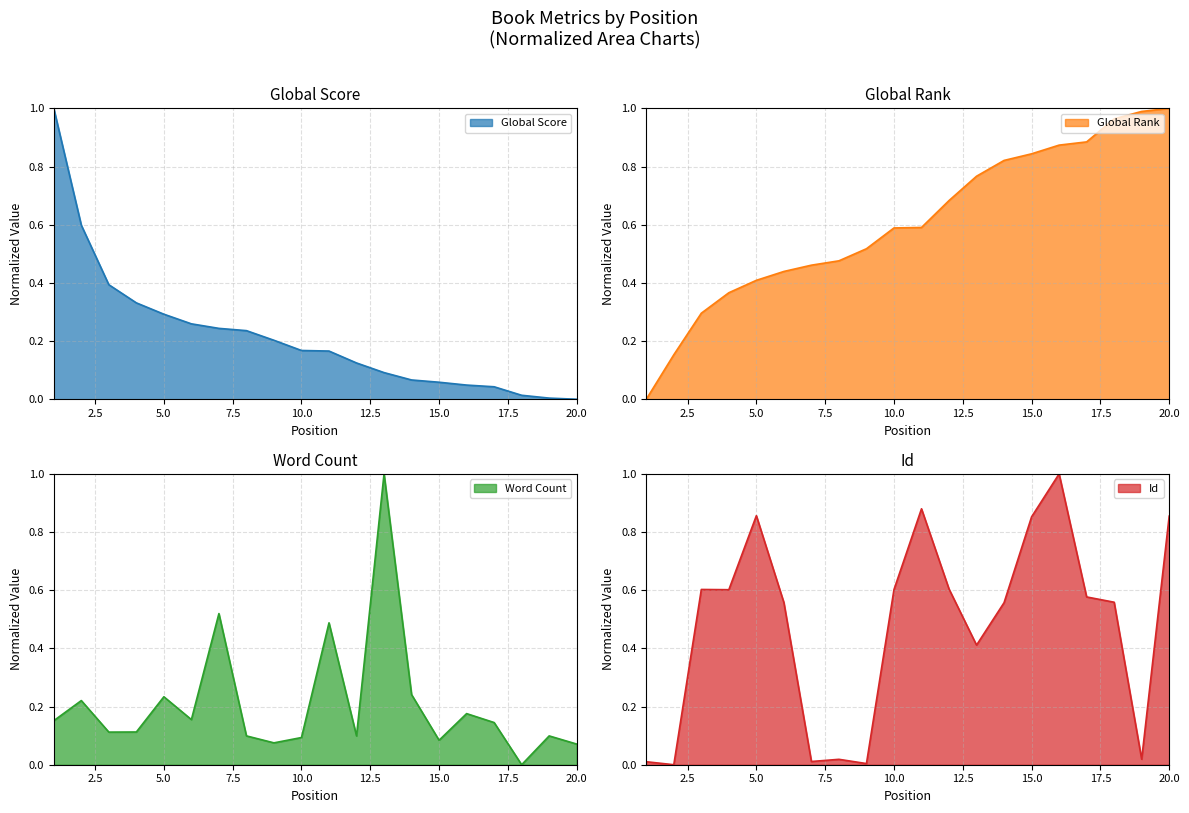

What is the difference between the second highest and second lowest values in the Global Rank series?

0.8